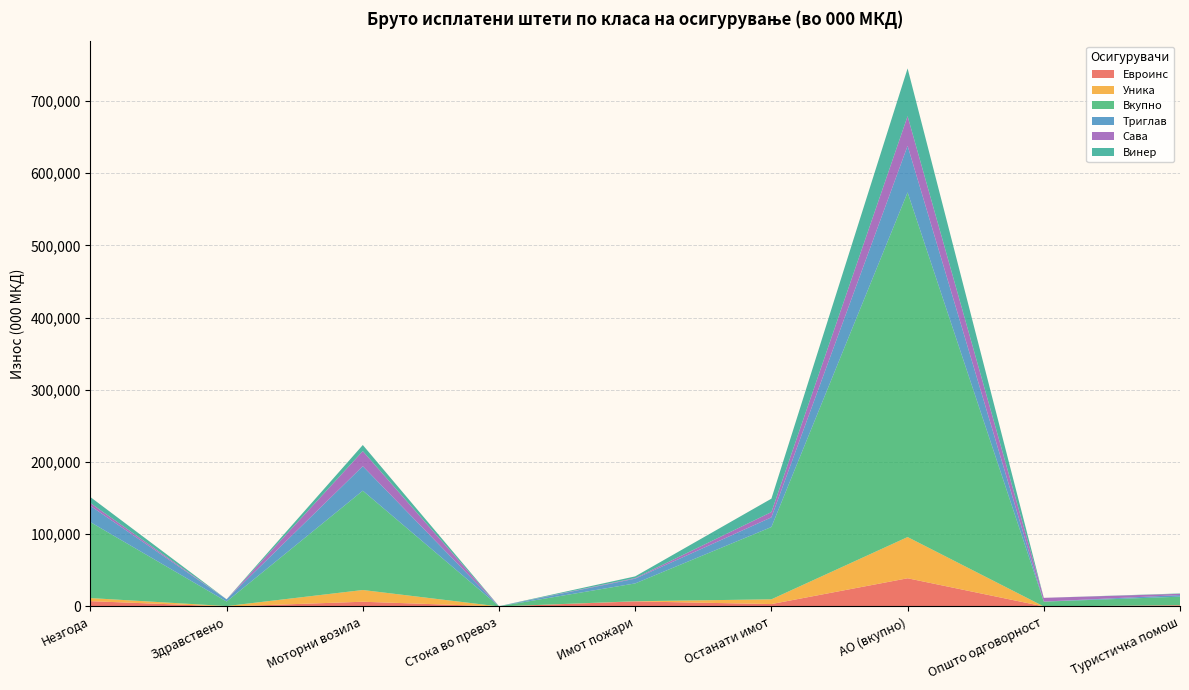

Reading right to left, transcribe all the data shown in this chart.

Евроинс: Туристичка помош=1625	Општо одговорност=20	АО (вкупно)=39035	Останати имот=3318	Имот пожари=7000	Стока во превоз=8	Моторни возила=6550	Здравствено=0	Незгода=7350
Уника: Туристичка помош=128	Општо одговорност=2	АО (вкупно)=57070	Останати имот=6569	Имот пожари=220	Стока во превоз=1	Моторни возила=16229	Здравствено=542	Незгода=4268
Вкупно: Туристичка помош=11814	Општо одговорност=6641	АО (вкупно)=477216	Останати имот=100109	Имот пожари=24697	Стока во превоз=235	Моторни возила=137517	Здравствено=6287	Незгода=105172
Триглав: Туристичка помош=2189	Општо одговорност=104	АО (вкупно)=64484	Останати имот=13367	Имот пожари=6566	Стока во превоз=0	Моторни возила=33938	Здравствено=3050	Незгода=22475
Сава: Туристичка помош=1777	Општо одговорност=5135	АО (вкупно)=41110	Останати имот=7326	Имот пожари=849	Стока во превоз=0	Моторни возила=20877	Здравствено=0	Незгода=3974
Винер: Туристичка помош=485	Општо одговорност=33	АО (вкупно)=66076	Останати имот=18564	Имот пожари=2329	Стока во превоз=173	Моторни возила=8436	Здравствено=64	Незгода=8221